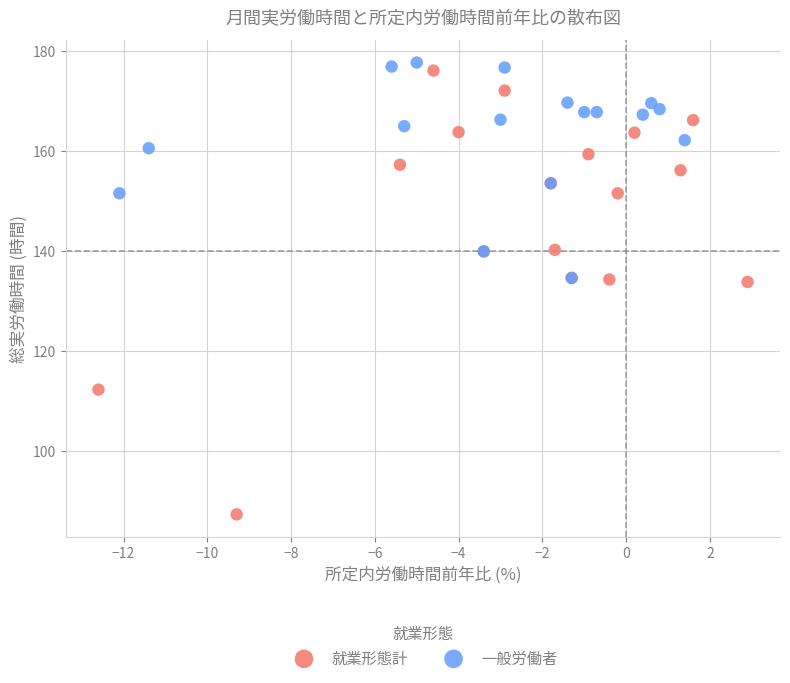

What are all the series names shown in the legend?

就業形態計, 一般労働者